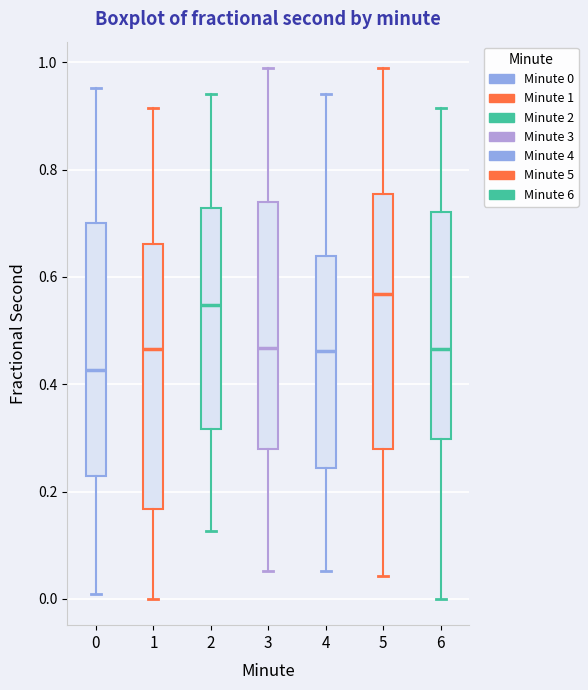

Reading left to right, read every box against the y-axis: the position of its median line, the range the box covers, and the ends of its whiskers. The values are not printed on the chart, so give them approximately, as read against the axis.

0: median 0.42, box 0.22 to 0.70, whiskers 0.00 to 0.96
1: median 0.46, box 0.16 to 0.66, whiskers 0.00 to 0.92
2: median 0.54, box 0.32 to 0.72, whiskers 0.12 to 0.94
3: median 0.46, box 0.28 to 0.74, whiskers 0.06 to 0.98
4: median 0.46, box 0.24 to 0.64, whiskers 0.06 to 0.94
5: median 0.56, box 0.28 to 0.76, whiskers 0.04 to 0.98
6: median 0.46, box 0.30 to 0.72, whiskers 0.00 to 0.92